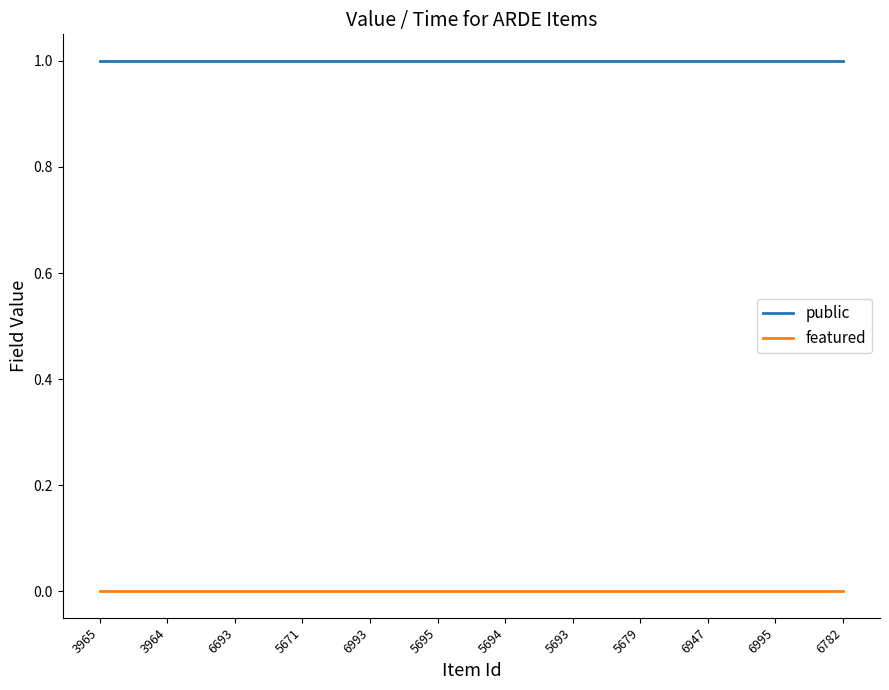

At how many categories does at least one series exceed 0?

12